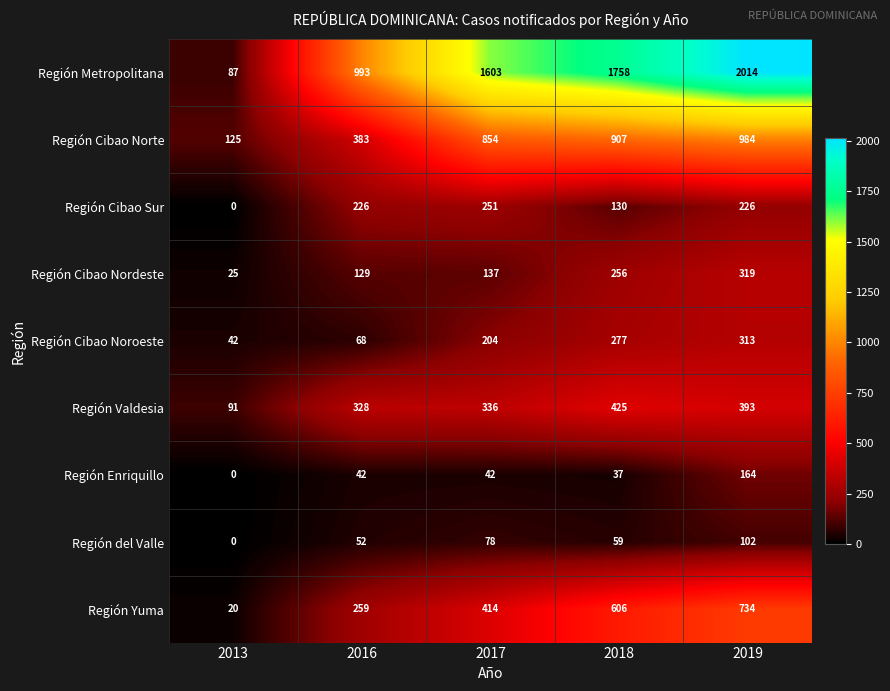

How many data points in Región Cibao Sur are less than 226?

2